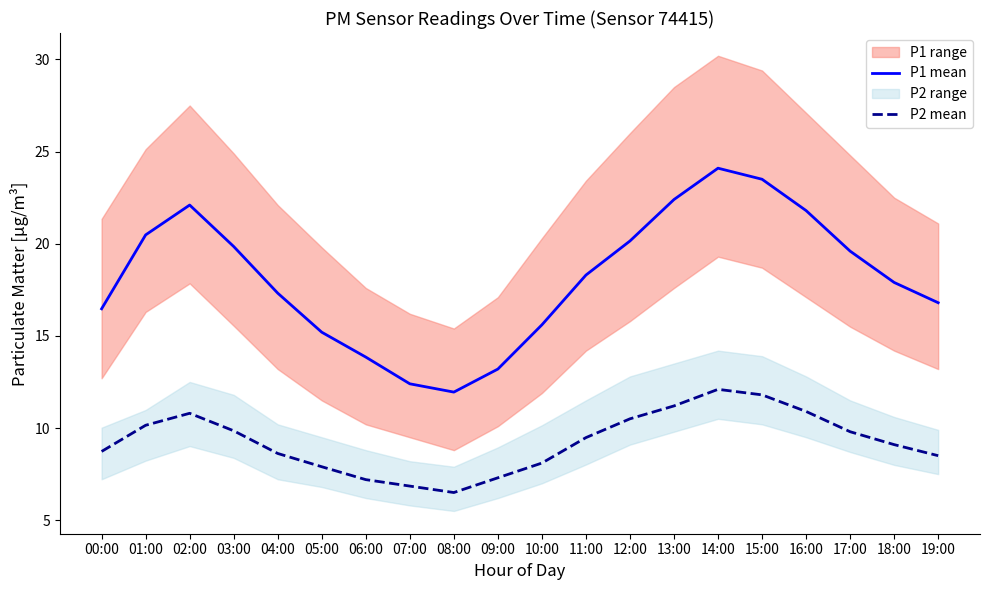

Rank the series by their average value, from lowest to highest.

P2 mean, P1 mean